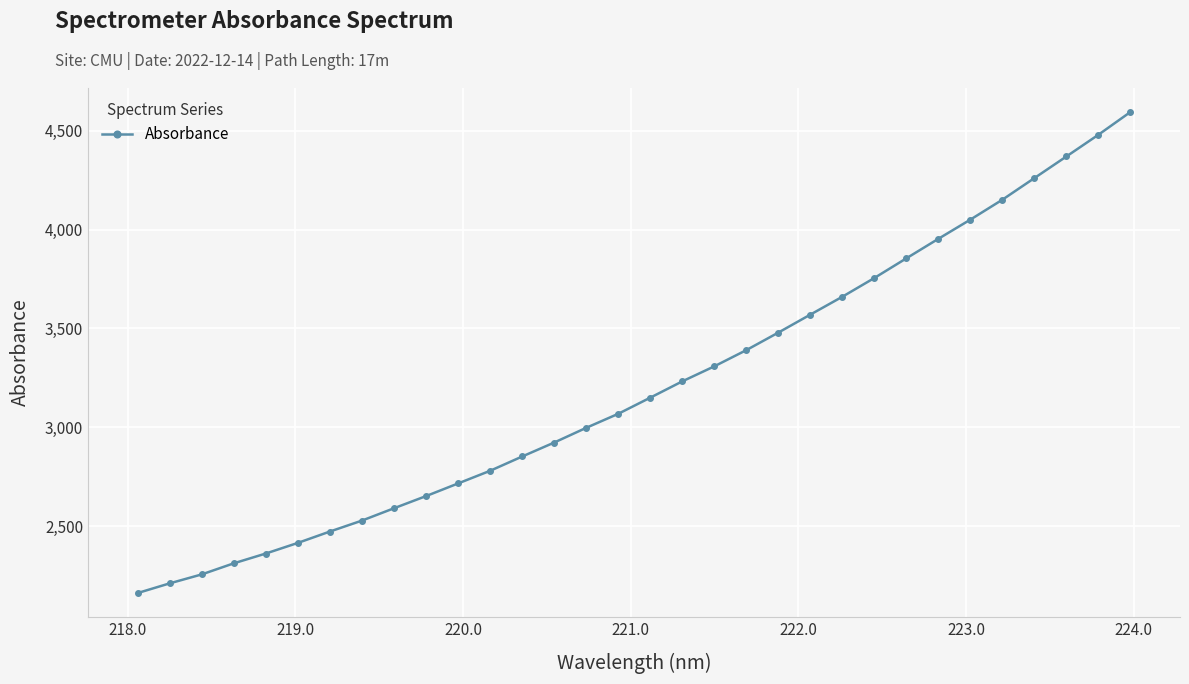

How many data points are less than 3150?

16